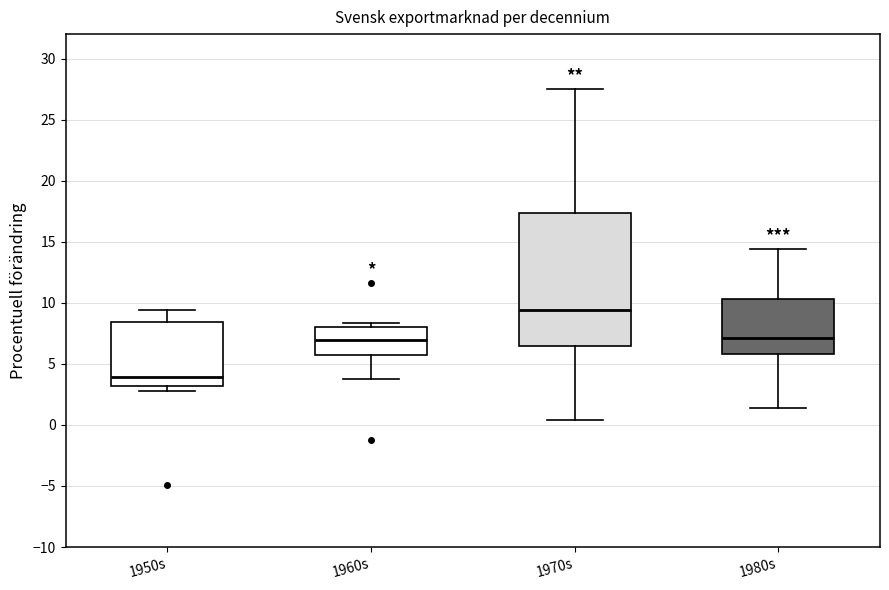

Where does the median line of the box for 1980s sit on the y-axis? The values are not printed on the chart, so give them approximately, as read against the axis.

7.0